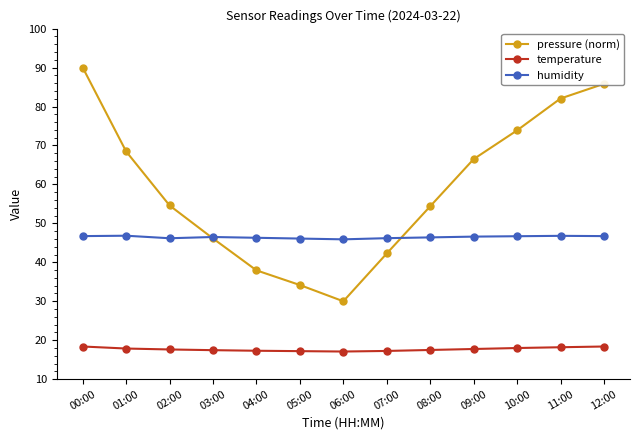

Between 07:00 and 10:00, which series saw the biggest shift?

pressure (norm)